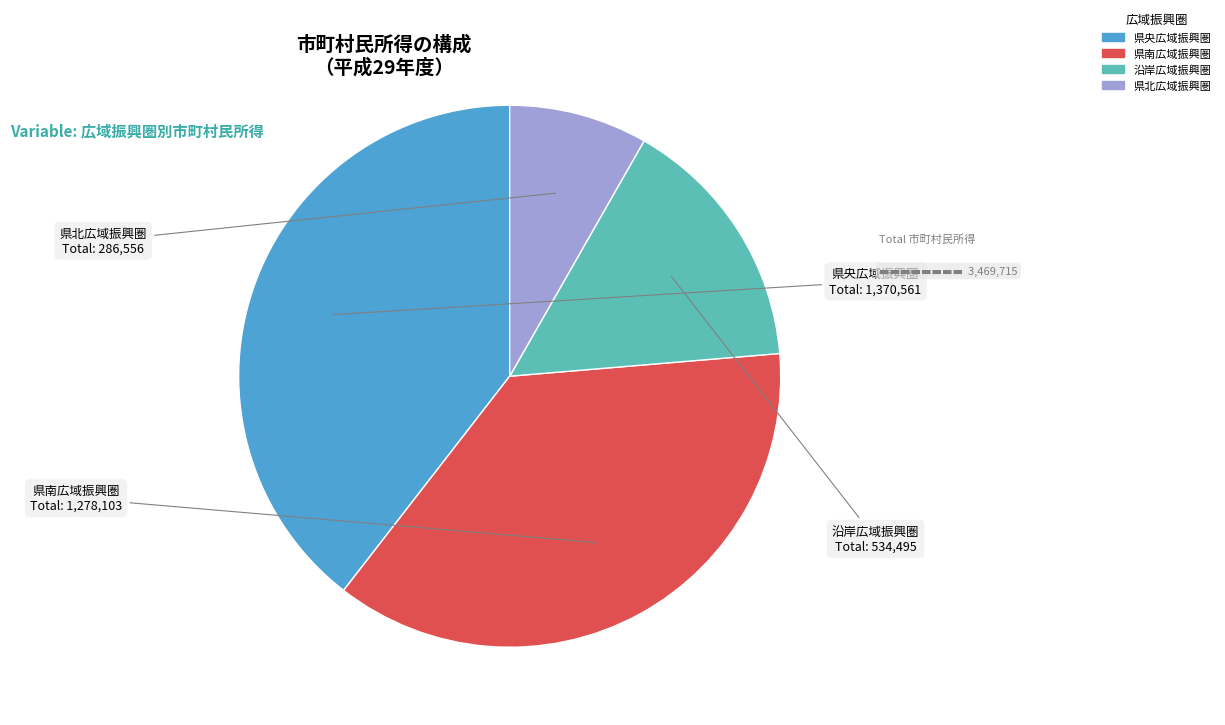

What is the largest slice in the pie chart?

県央広域振興圏